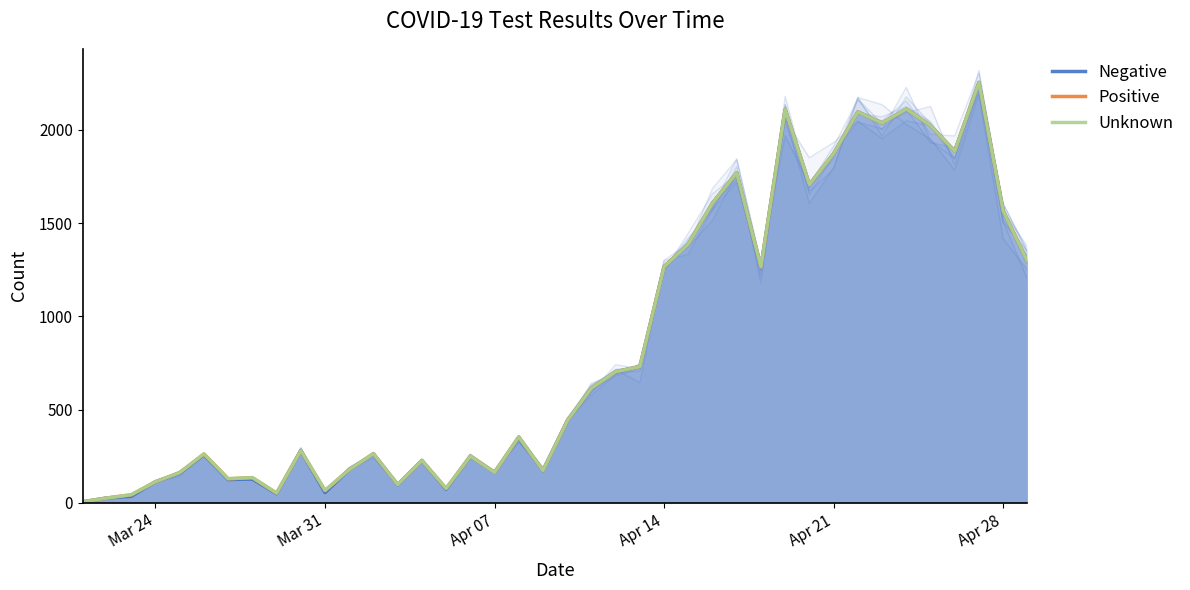

Reading left to right, transcribe all the data shown in this chart.

Negative: 5	26	35	113	159	258	125	128	49	280	55	178	262	97	227	73	250	163	352	173	439	615	702	730	1264	1387	1607	1769	1265	2109	1706	1872	2096	2036	2110	2023	1885	2254	1565	1294
Positive: 6	26	43	113	162	262	129	135	52	280	66	178	263	98	227	77	250	163	353	173	439	615	703	730	1265	1387	1607	1769	1265	2109	1706	1872	2096	2036	2111	2023	1885	2254	1565	1295
Unknown: 6	26	43	113	162	262	129	135	52	280	66	178	263	98	227	77	250	163	353	173	439	615	703	730	1265	1387	1607	1769	1265	2109	1706	1872	2096	2036	2111	2023	1885	2254	1565	1295